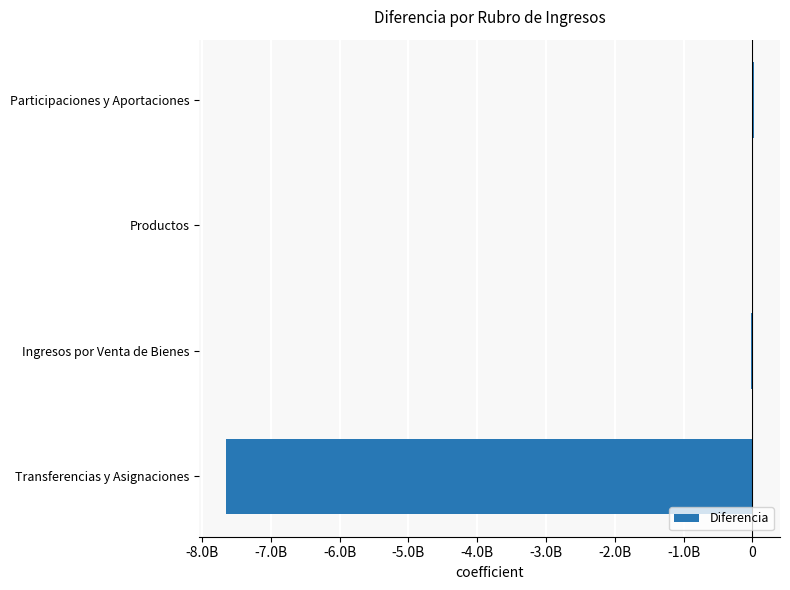

Are the bars horizontal?

Yes